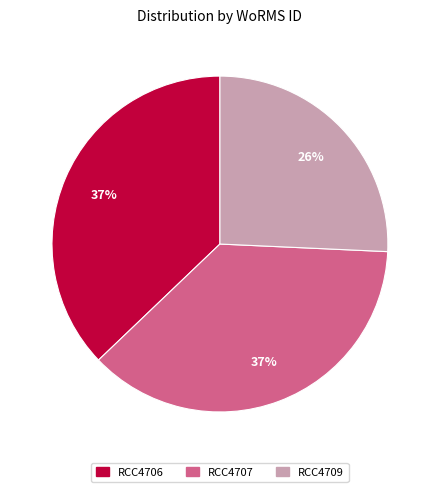

Combined, do RCC4709 and RCC4707 account for over 50%?

Yes